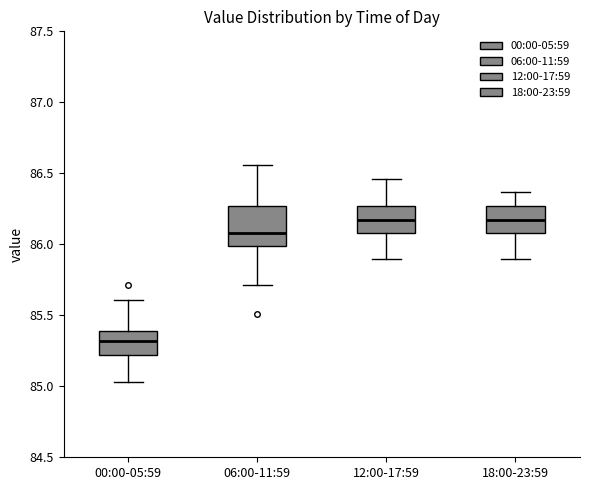

Which box is the tallest, from its lower edge to its upper edge?

06:00-11:59